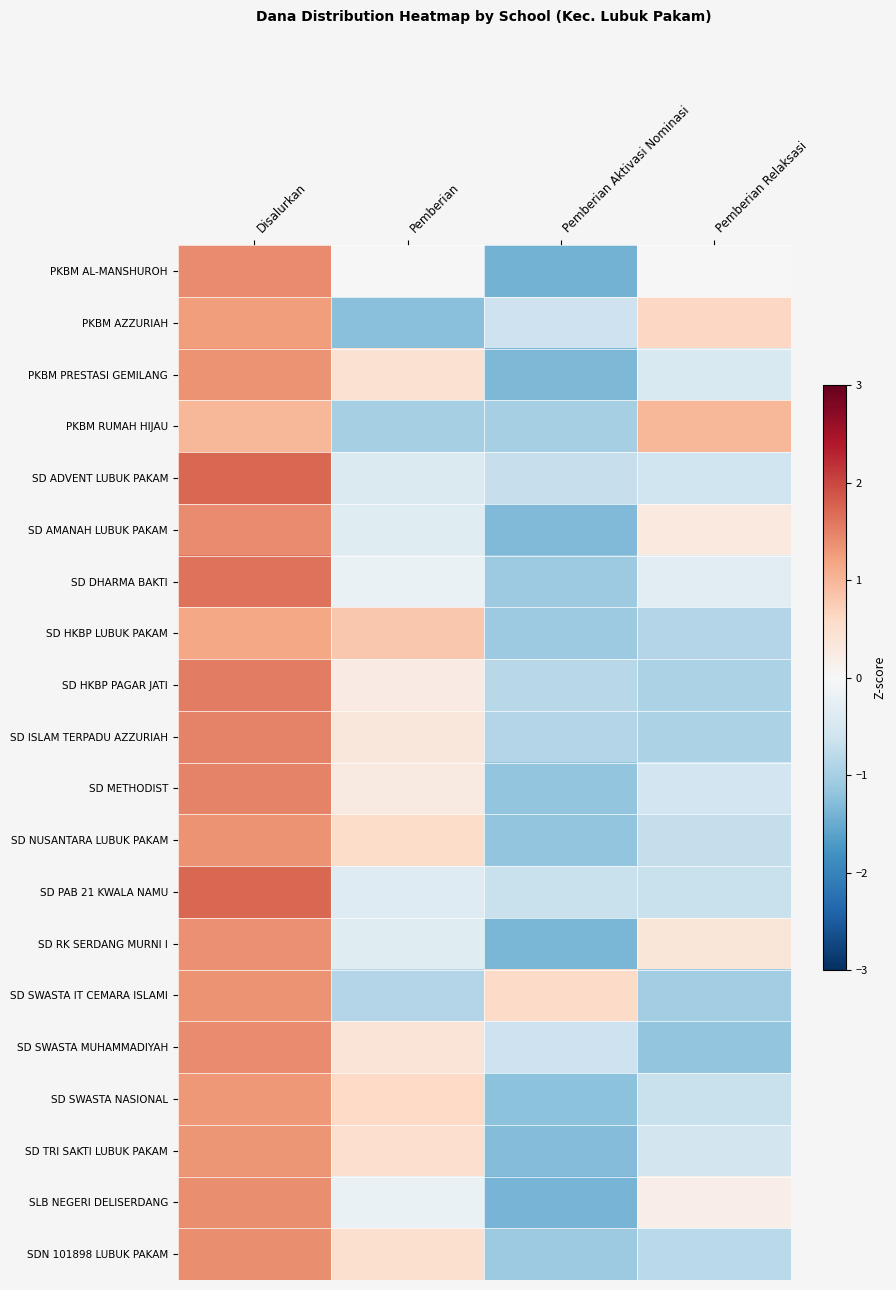

Which series has the largest range (max minus min)?

PKBM AL-MANSHUROH